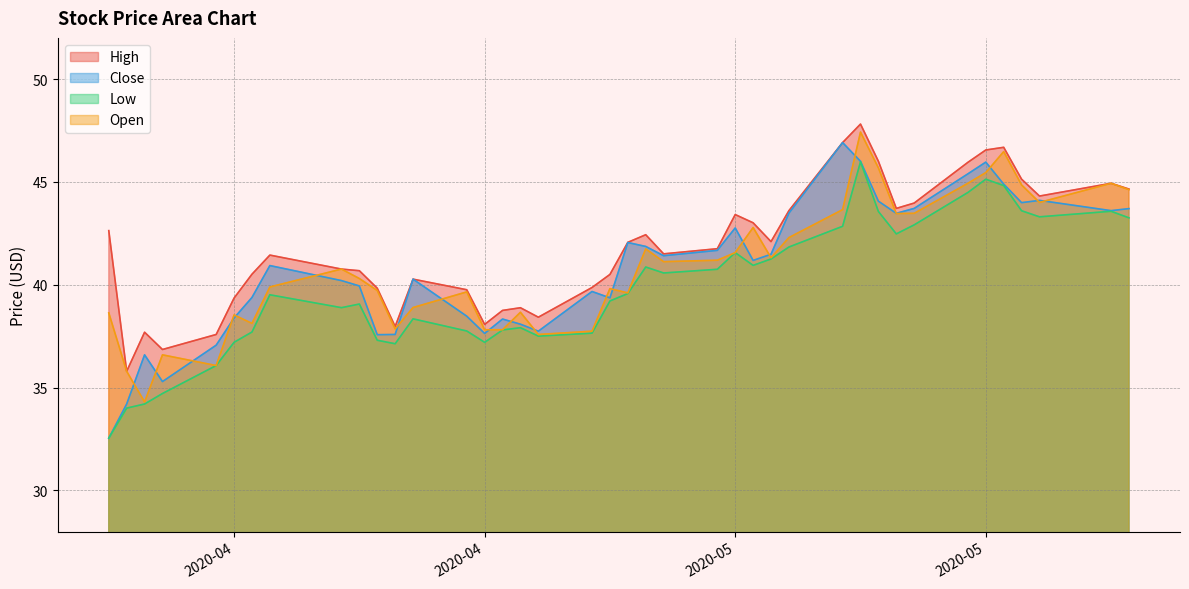

Is it true that High equals 37.6 at 2020-04-06?

True